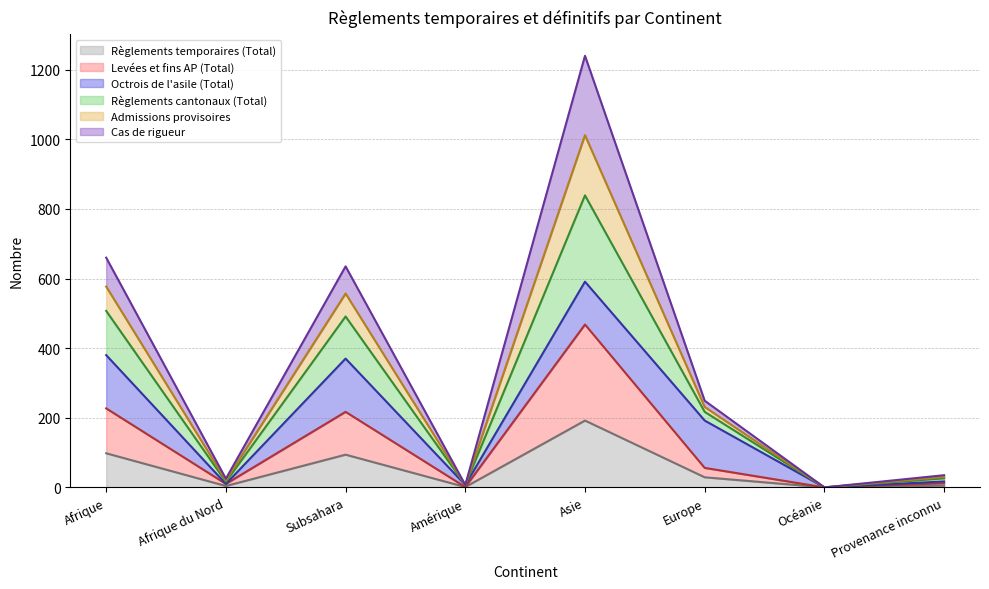

At which label is Règlements temporaires (Total) closest to 96?

Afrique